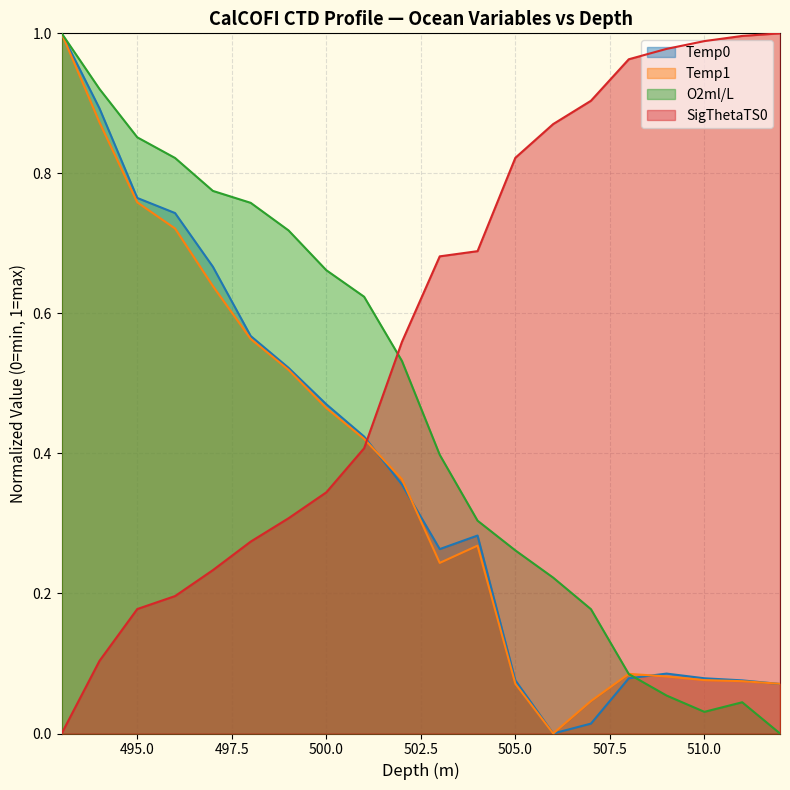

After their last crossing, which series has the higher values: O2ml/L or Temp0?

Temp0